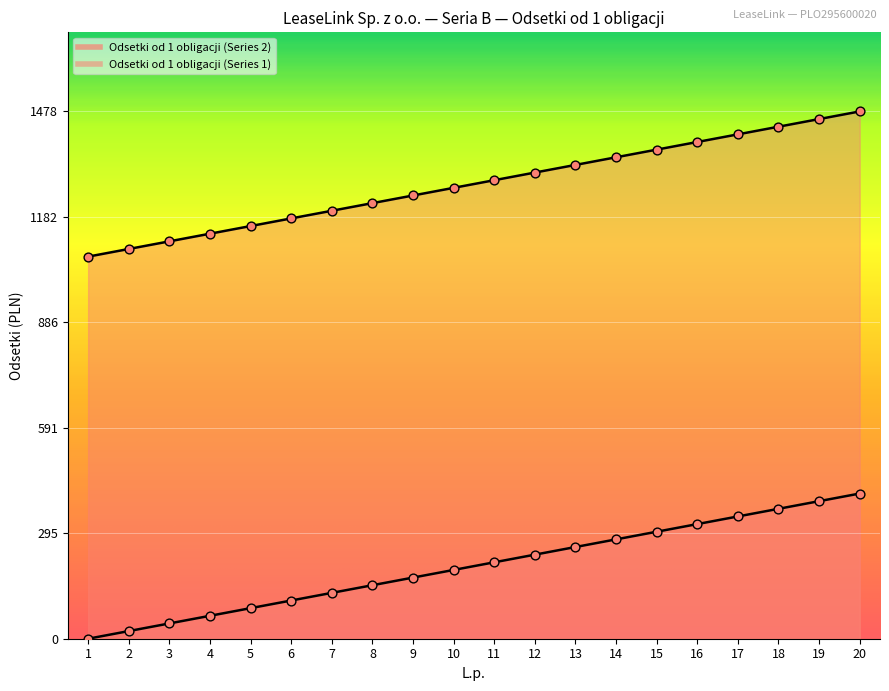

What is the total value across all series at 3?

1156.9